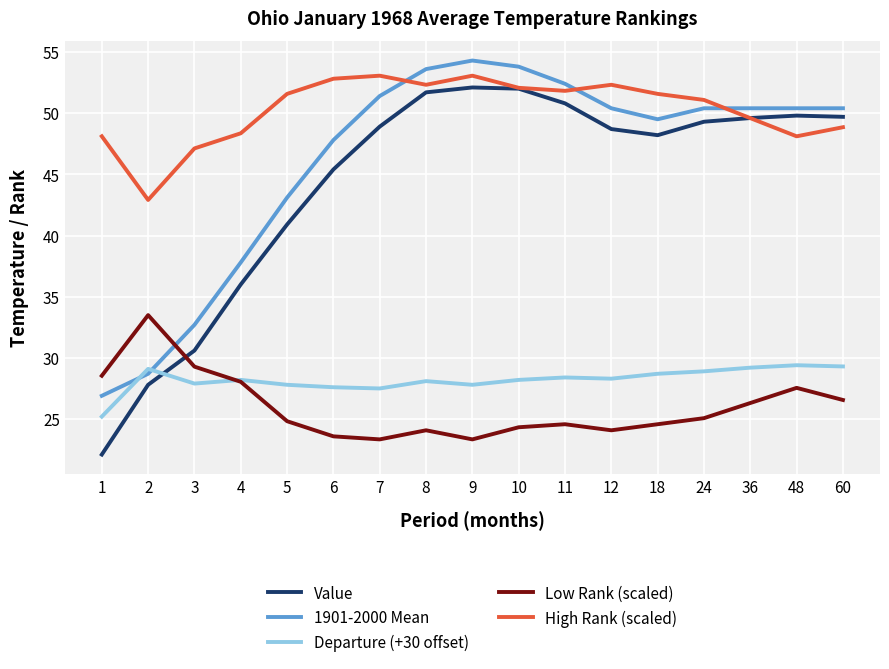

What is the difference between the Value values at 9 and 10?

0.1